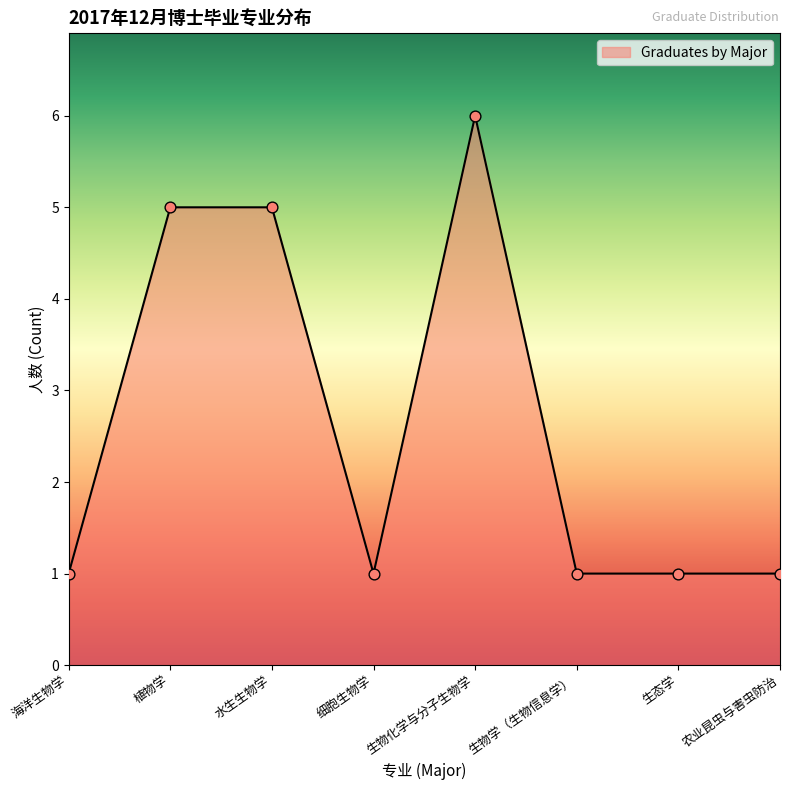

Between 植物学 and 海洋生物学, which is larger?

植物学